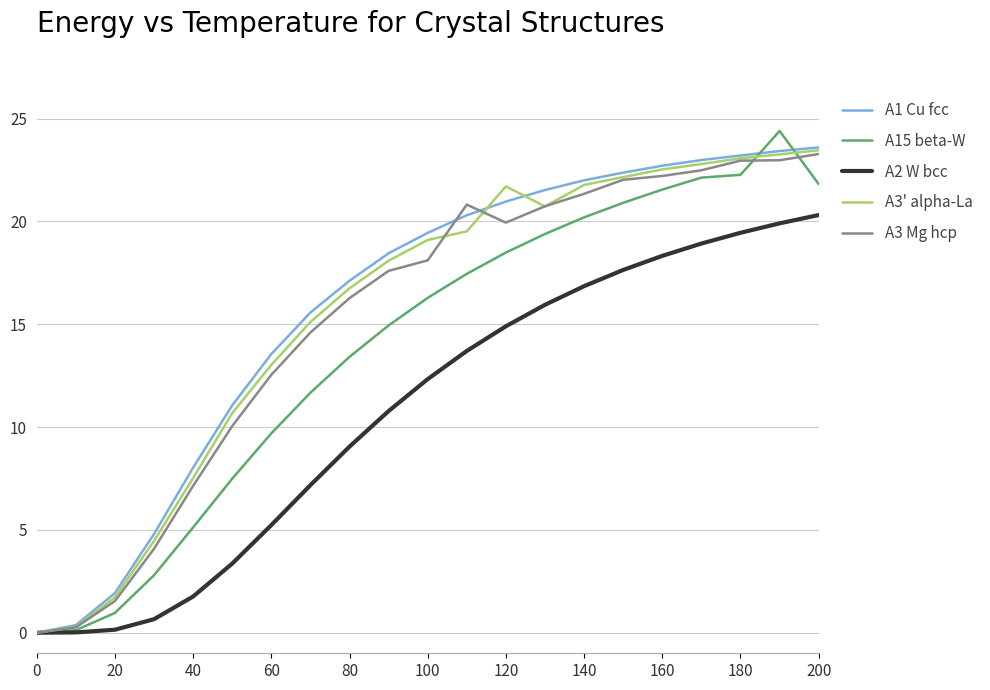

What is the highest value of the A3 Mg hcp series?

23.3